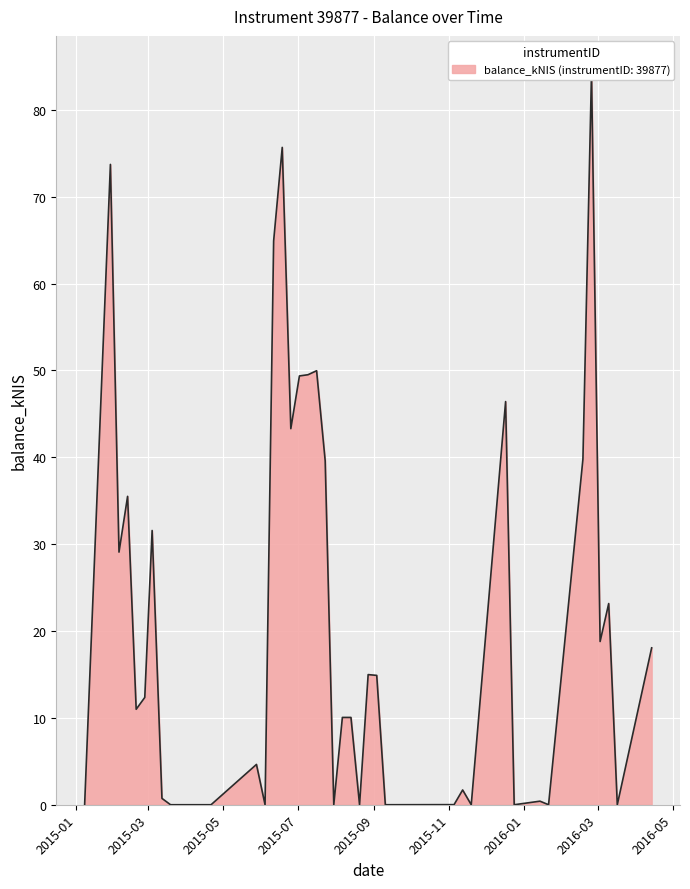

How many lines are shown in the chart?

1